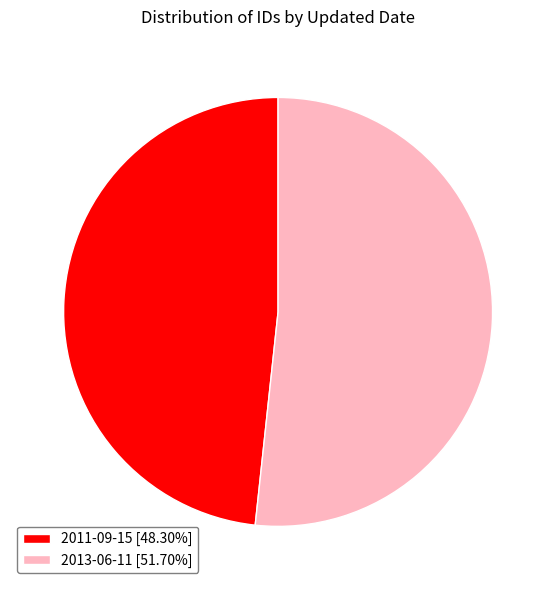

Do 2013-06-11 [51.70%] and 2011-09-15 [48.30%] together represent more than half of the pie?

Yes